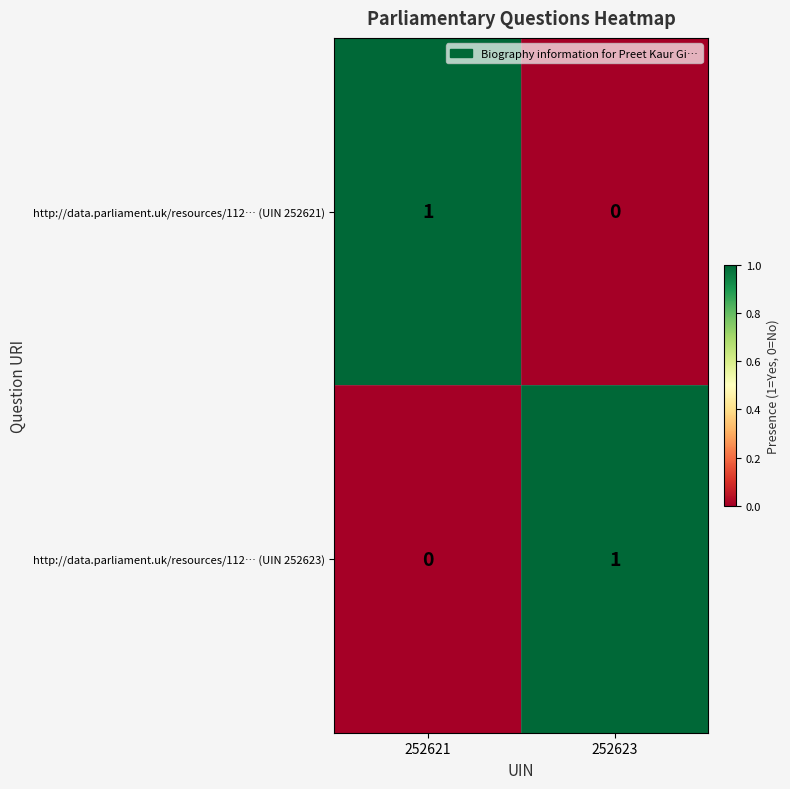

Rank the series at 252621 from lowest to highest value.

http://data.parliament.uk/resources/112… (UIN 252623), http://data.parliament.uk/resources/112… (UIN 252621)